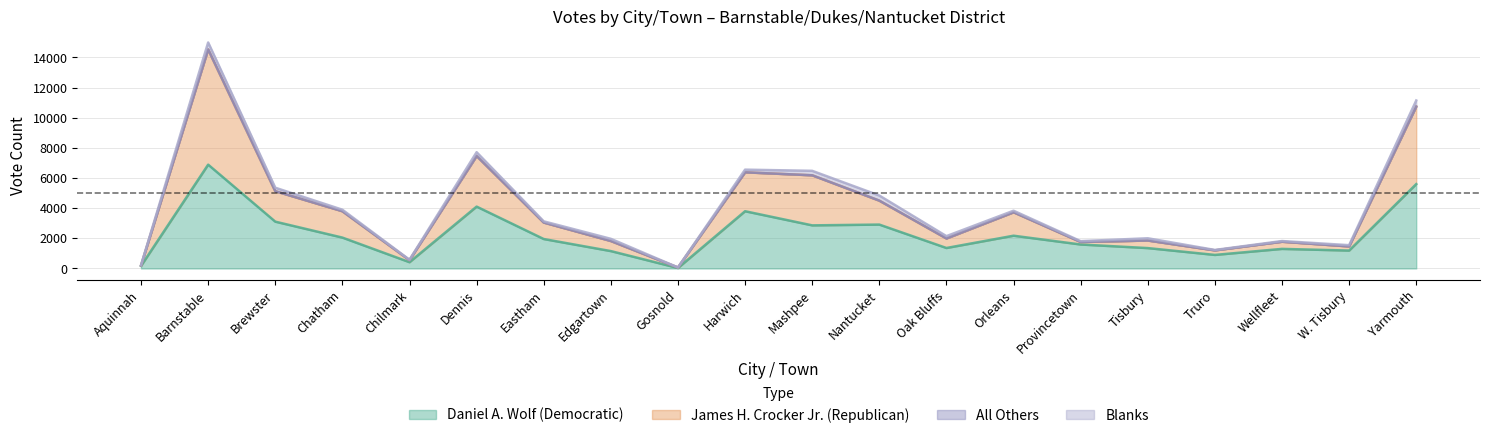

True or false: Daniel A. Wolf (Democratic) and James H. Crocker Jr. (Republican) cross at least once.

False